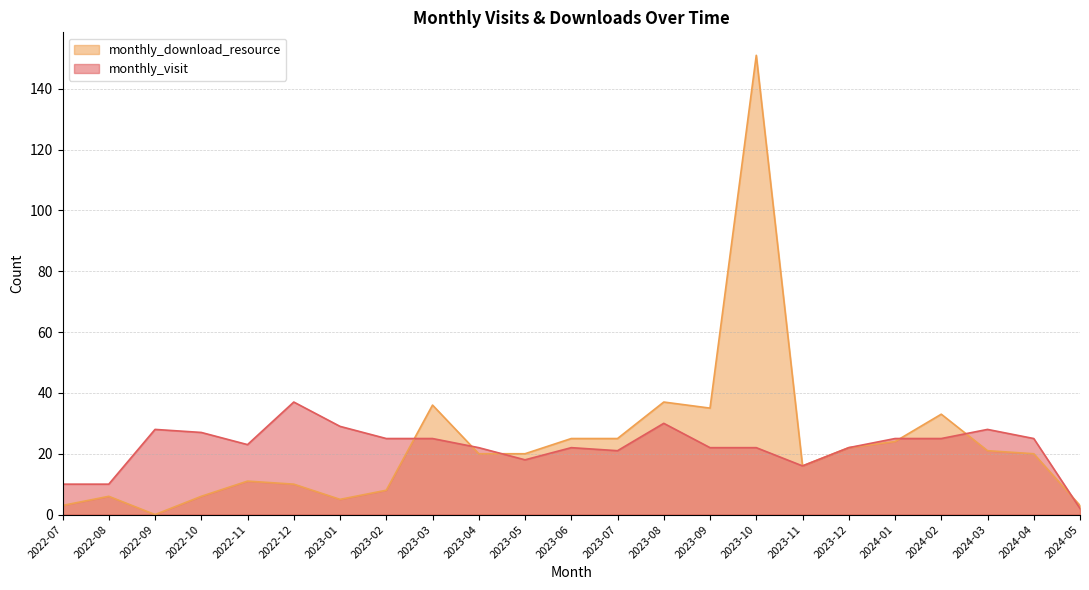

Does the chart display data point markers on the line(s)?

No